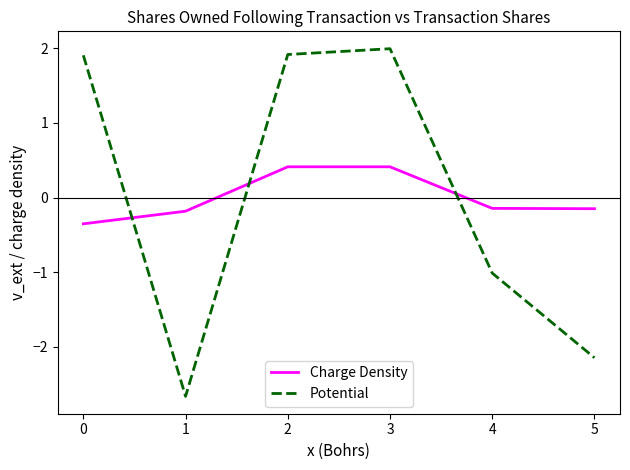

What is the total value across all series at 3?

2.4